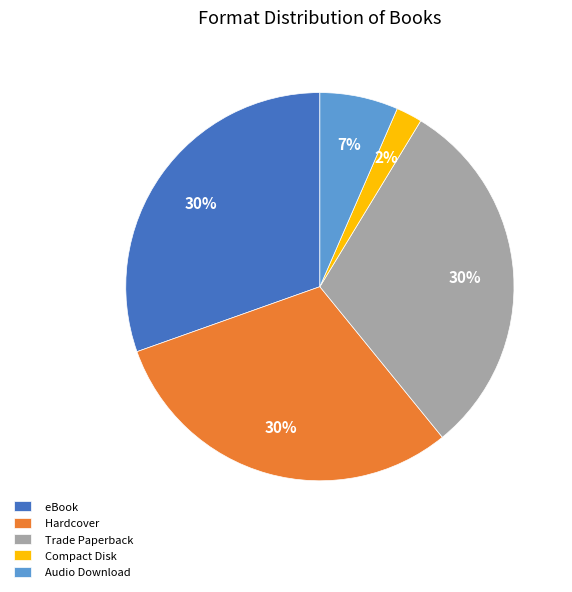

How many segments does this pie chart have?

5